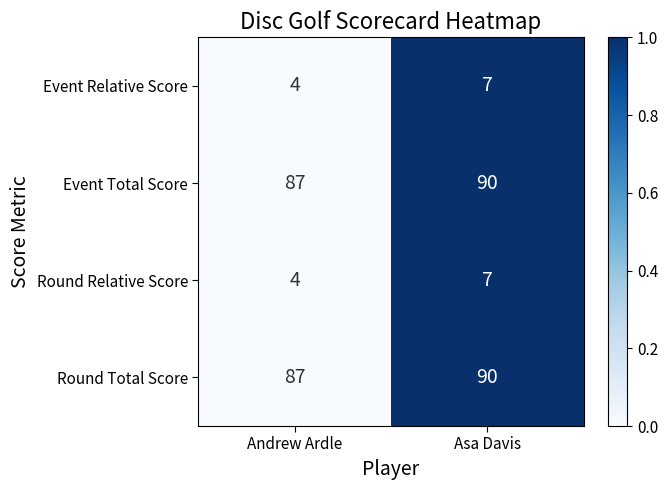

What is the difference between the highest and lowest values at Andrew Ardle?

83